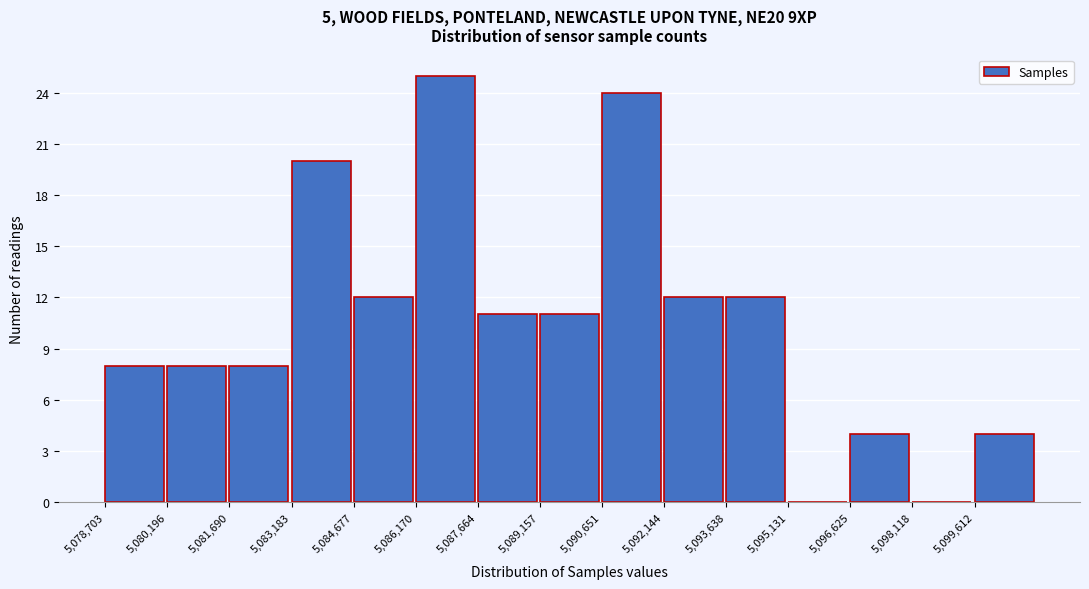

Which range on the x-axis has the tallest bar?

5086200 to 5087600